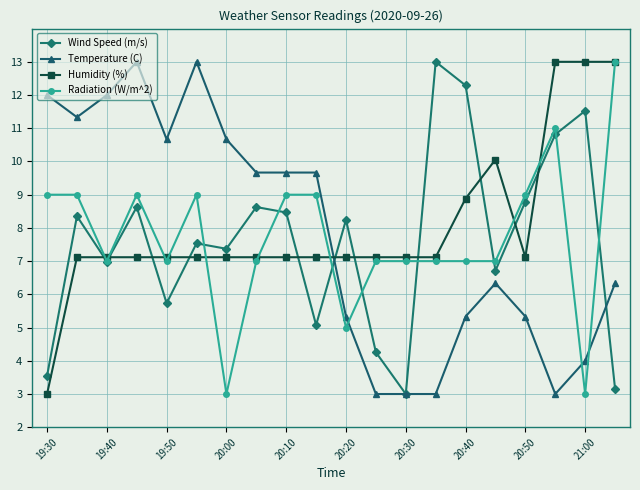

How many values in the Temperature (C) series exceed 9?

10